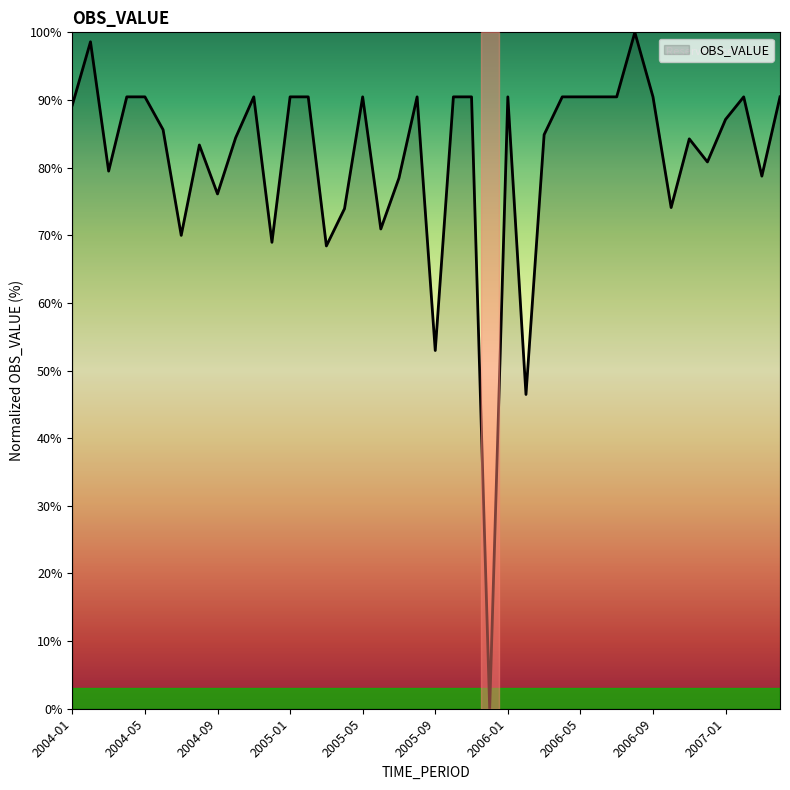

What is the difference between the maximum and minimum values?

100.0